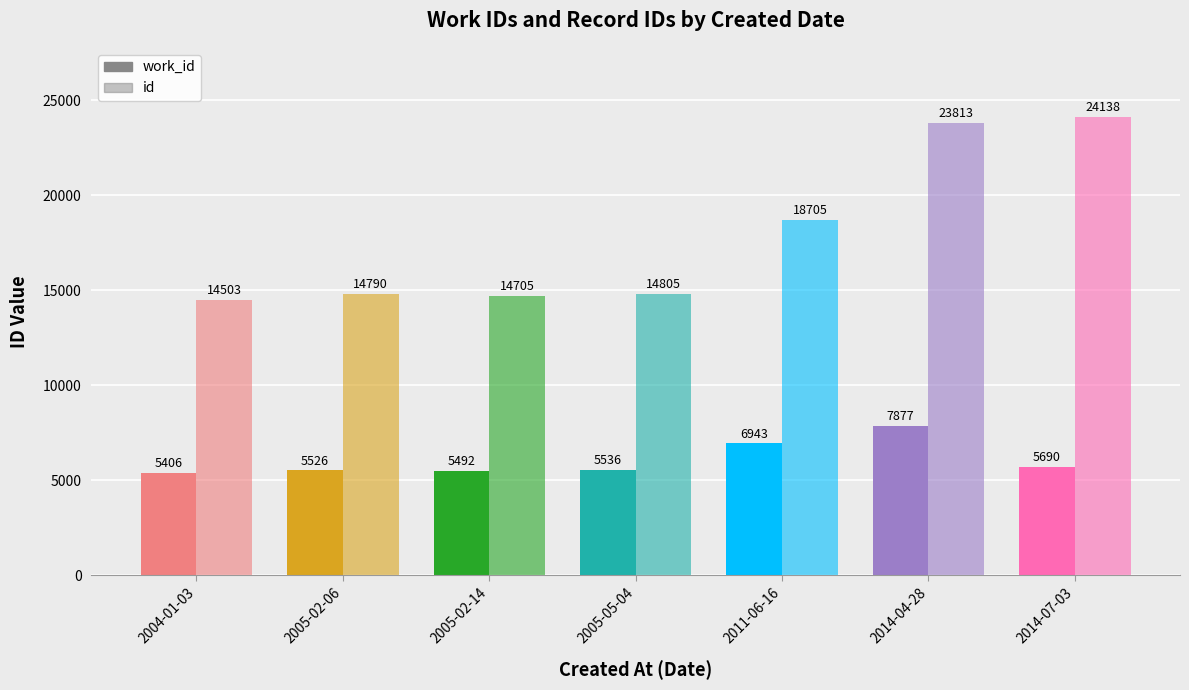

At which category does the chart reach its peak across all series?

2014-07-03